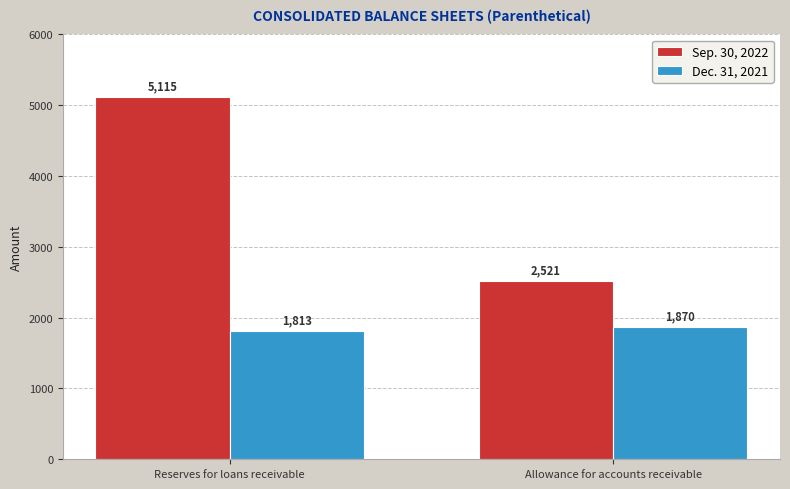

Where is Dec. 31, 2021 nearest to the value 1841?

Reserves for loans receivable